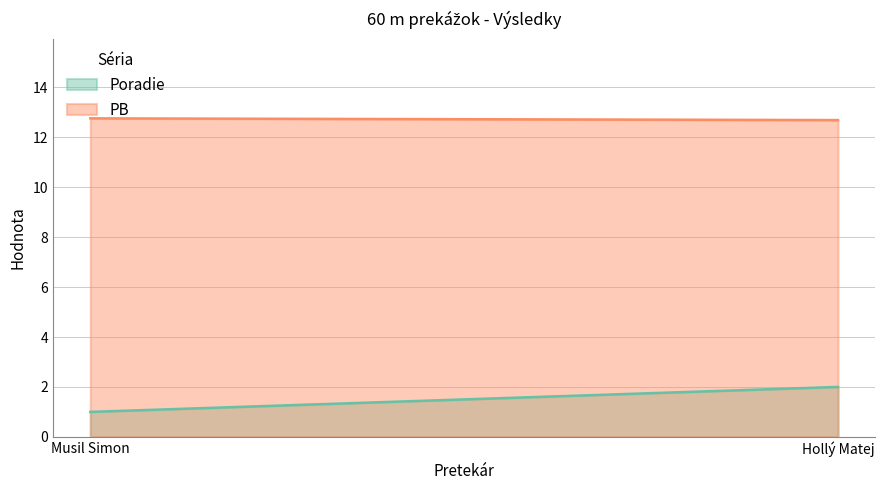

Does the chart display data point markers on the line(s)?

No